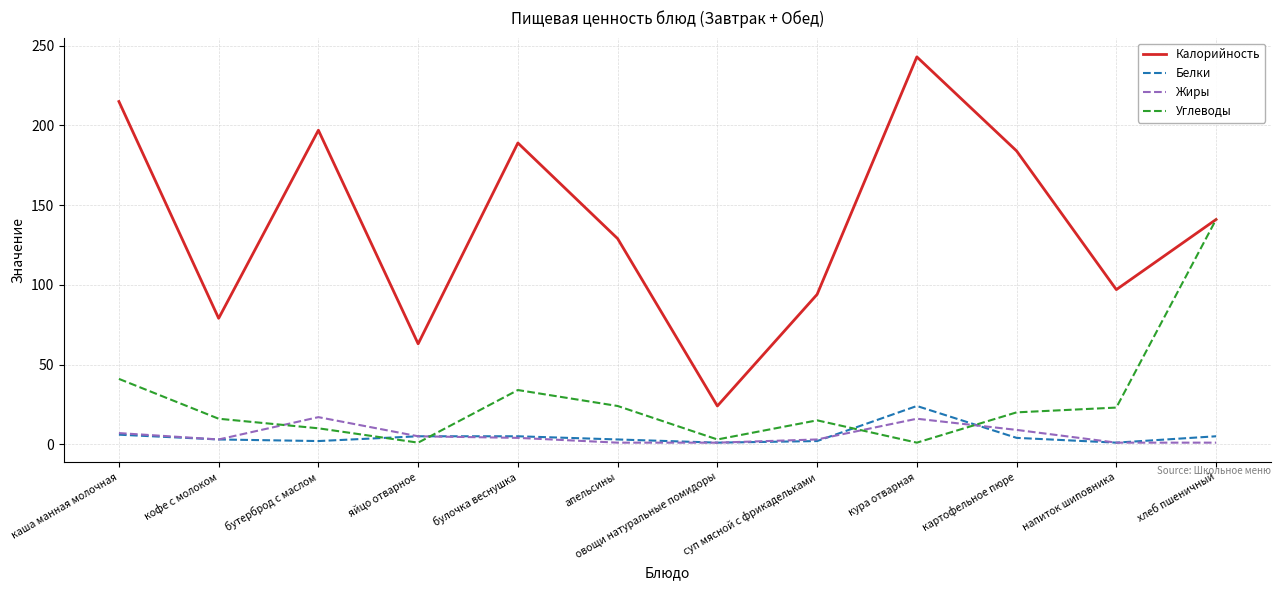

Which series has the largest total across all categories?

Калорийность